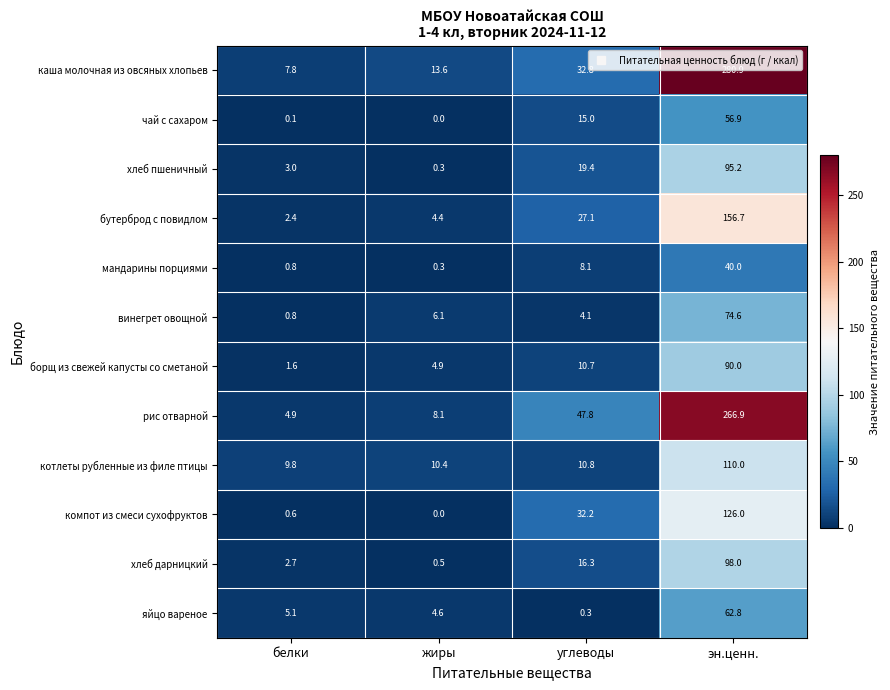

What is the difference between the maximum and minimum values in the котлеты рубленные из филе птицы series?

100.2